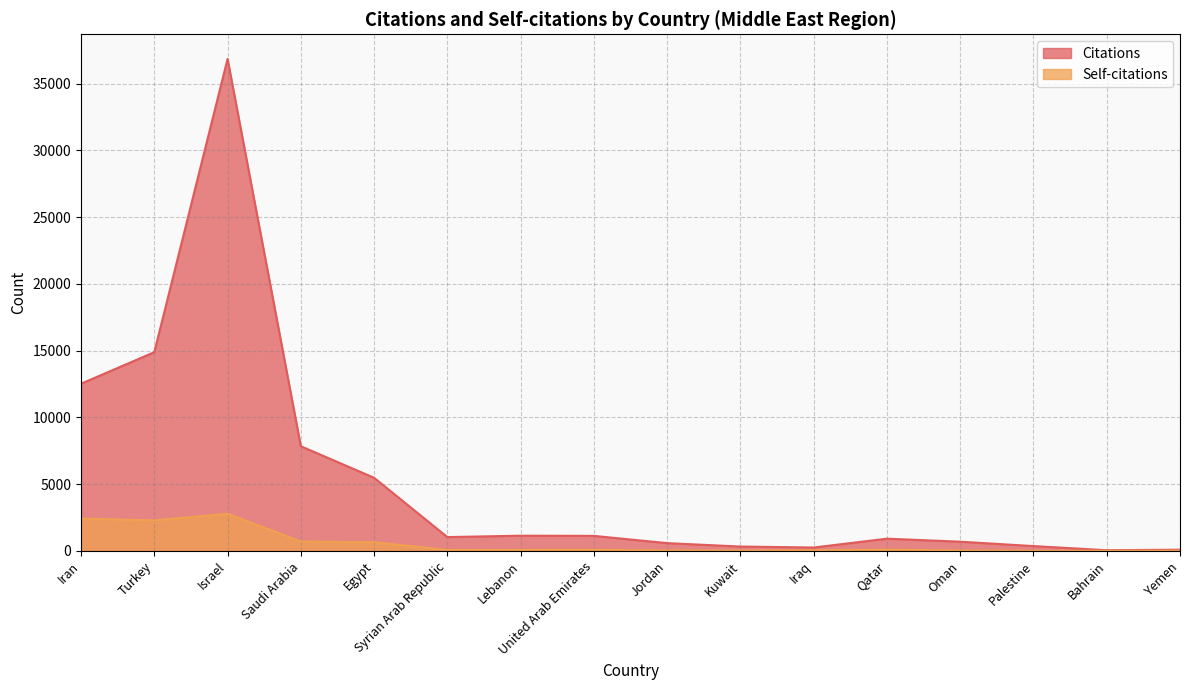

List the series in order of their overall mean, highest first.

Citations, Self-citations